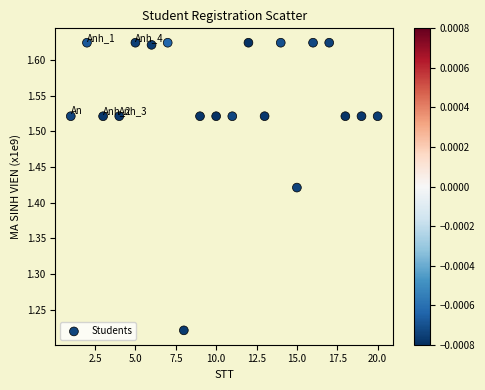

What is the range of Y values (max minus min)?

0.4